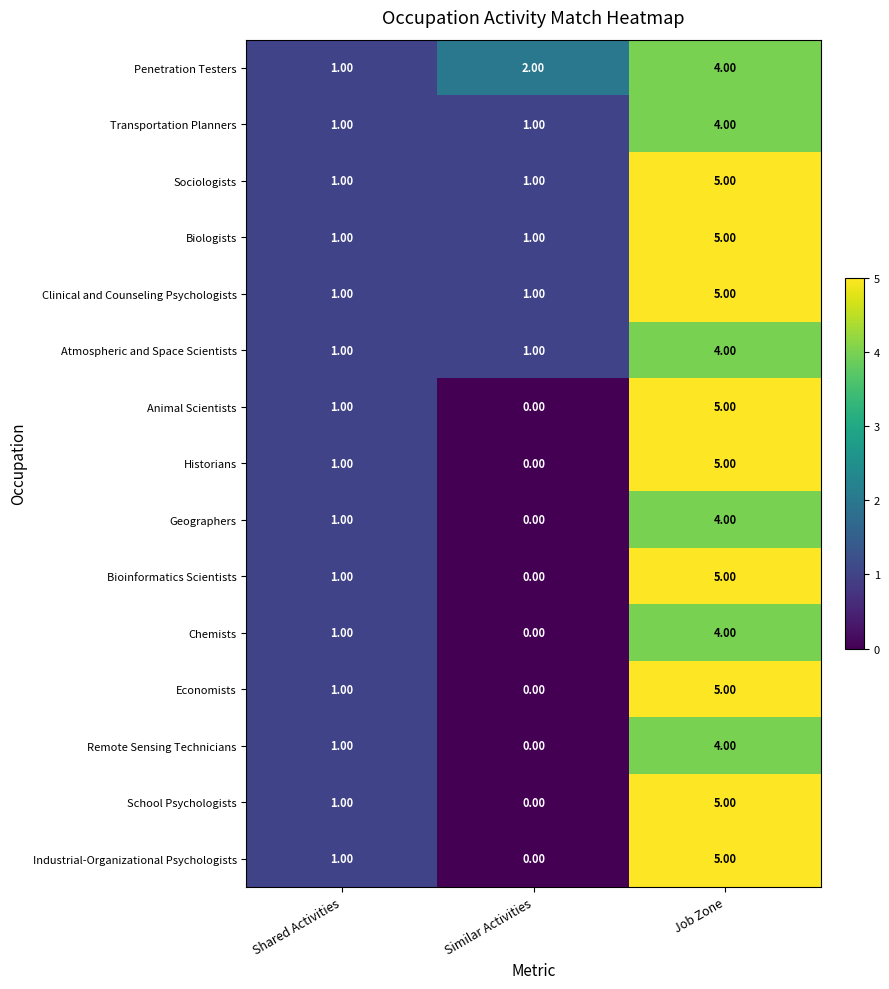

At which label is Penetration Testers closest to 2?

Similar Activities